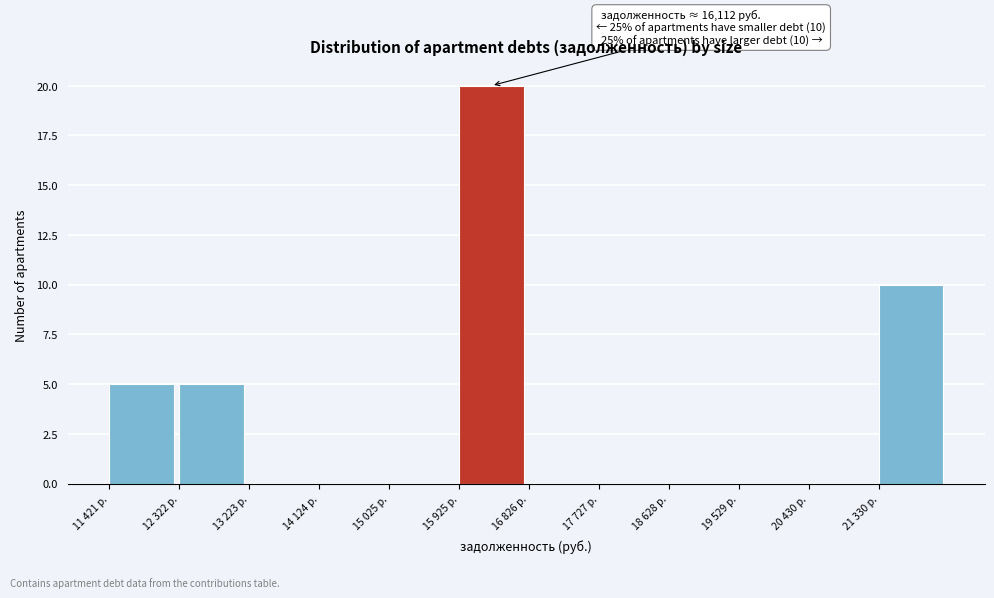

Reading right to left, list all the values displayed in this chart.

21 330 р.=10	20 430 р.=0	19 529 р.=0	18 628 р.=0	17 727 р.=0	16 826 р.=0	15 925 р.=20	15 025 р.=0	14 124 р.=0	13 223 р.=0	12 322 р.=5	11 421 р.=5